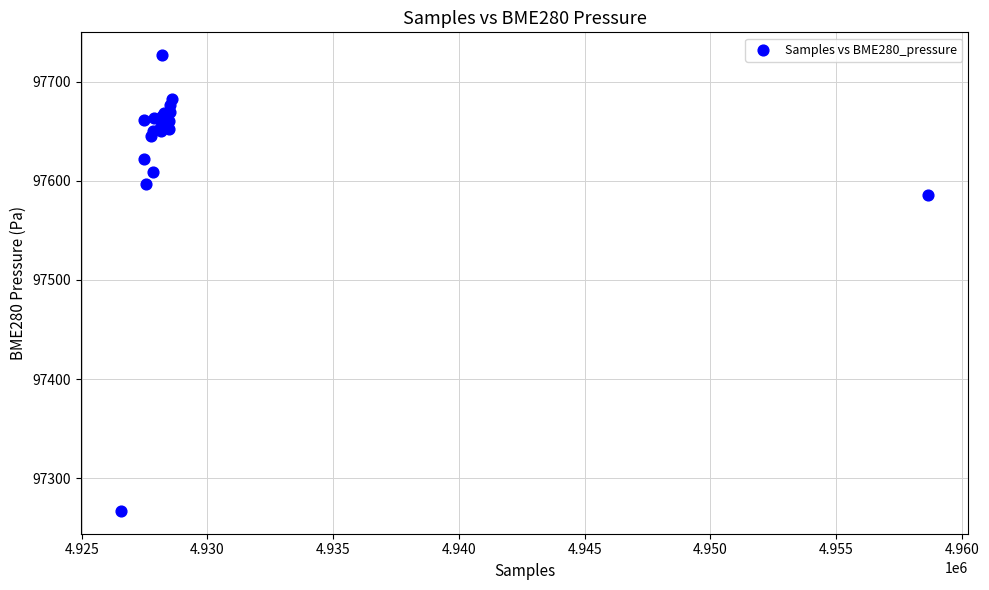

What Y value in the scatter plot is closest to 97496?

97585.5